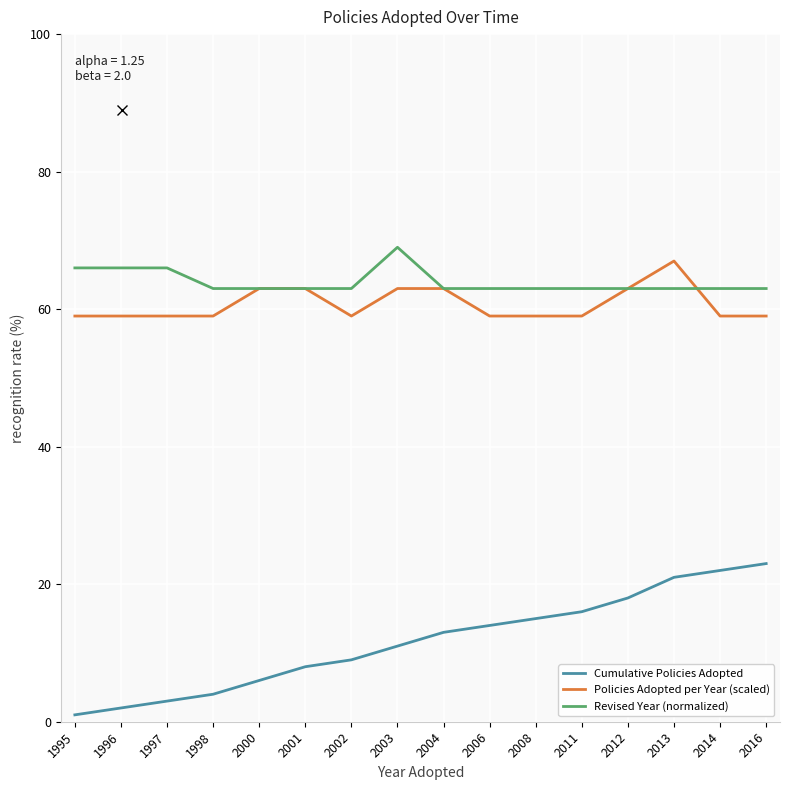

The Cumulative Policies Adopted series shows 3 at 1997. True or false?

True